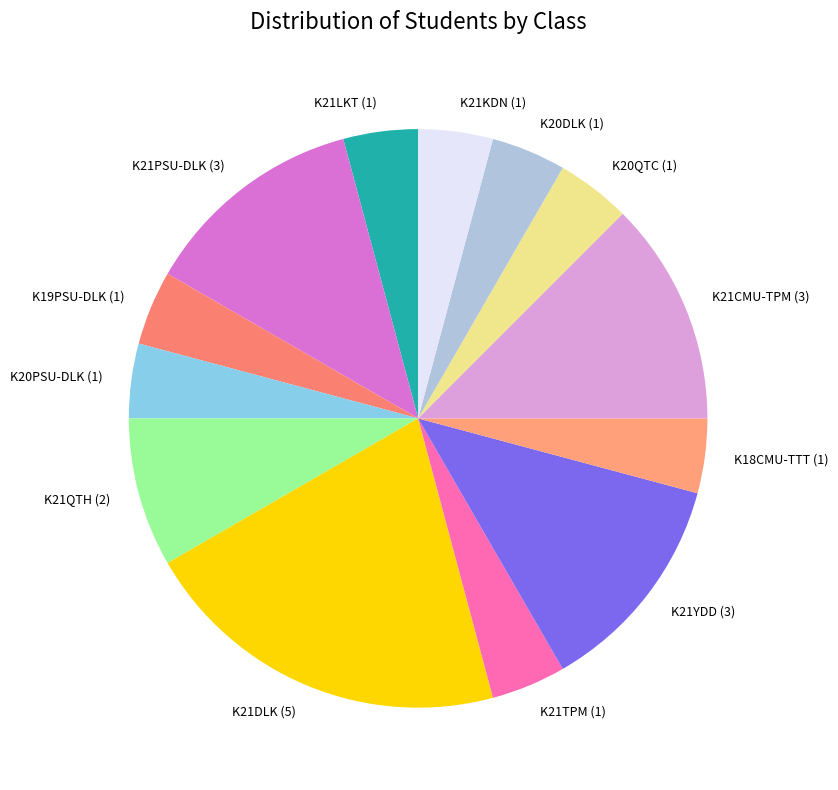

Is there a majority slice in this chart?

No